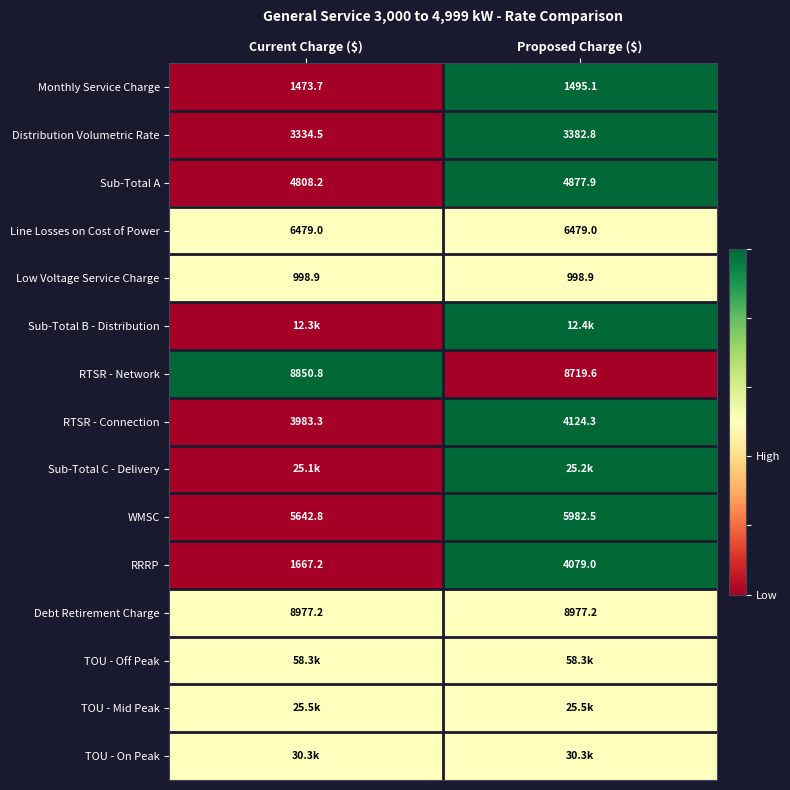

What is the approximate value of Distribution Volumetric Rate at Proposed Charge ($)?

3382.8